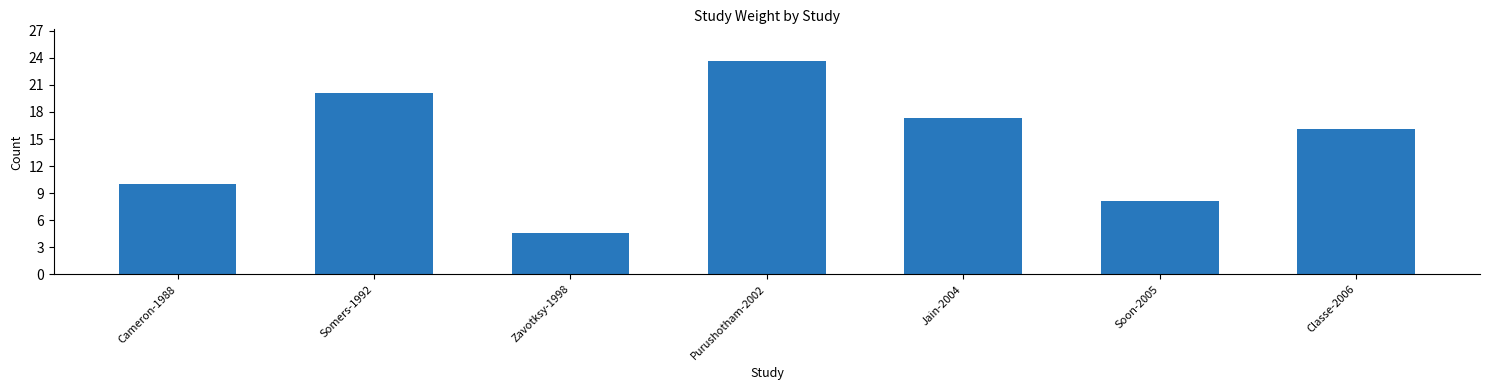

What is the label of the 2nd bar from the left?

Somers-1992